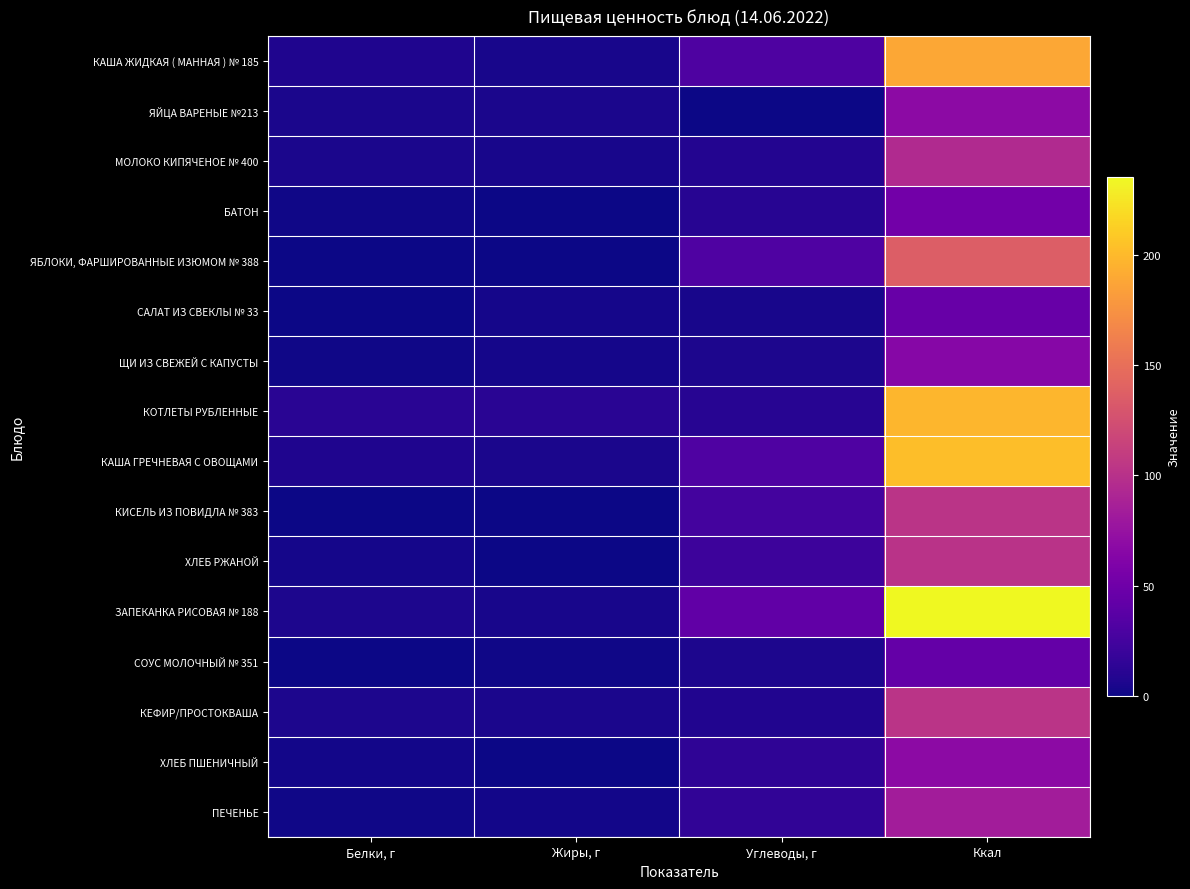

Which series changed the most between Углеводы, г and Ккал?

ЗАПЕКАНКА РИСОВАЯ № 188